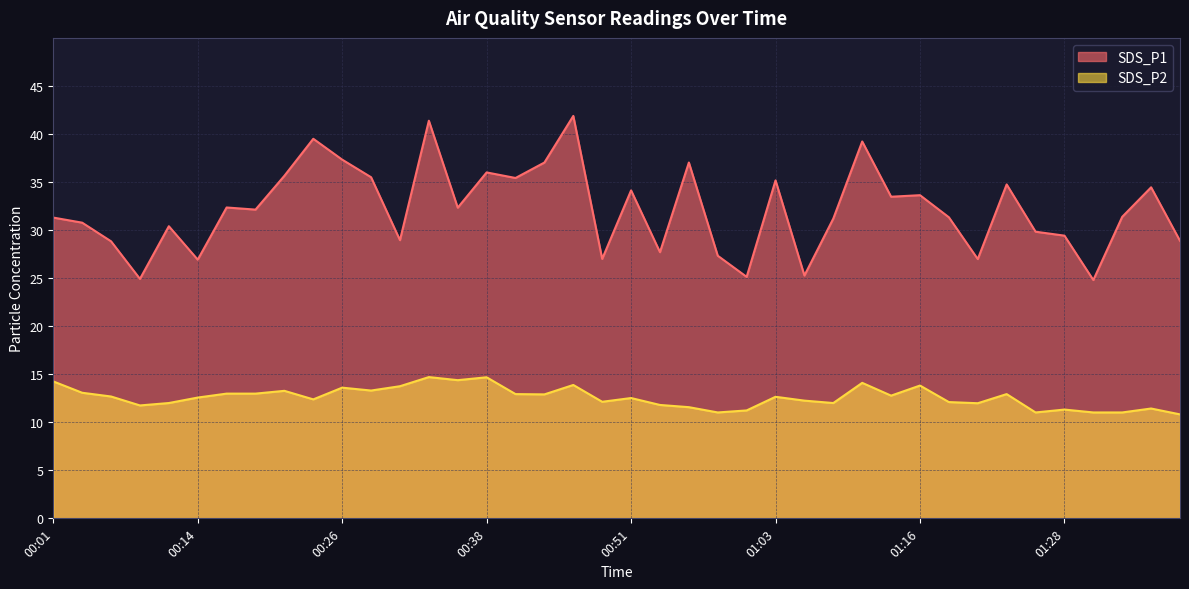

Which series has the largest range (max minus min)?

SDS_P1